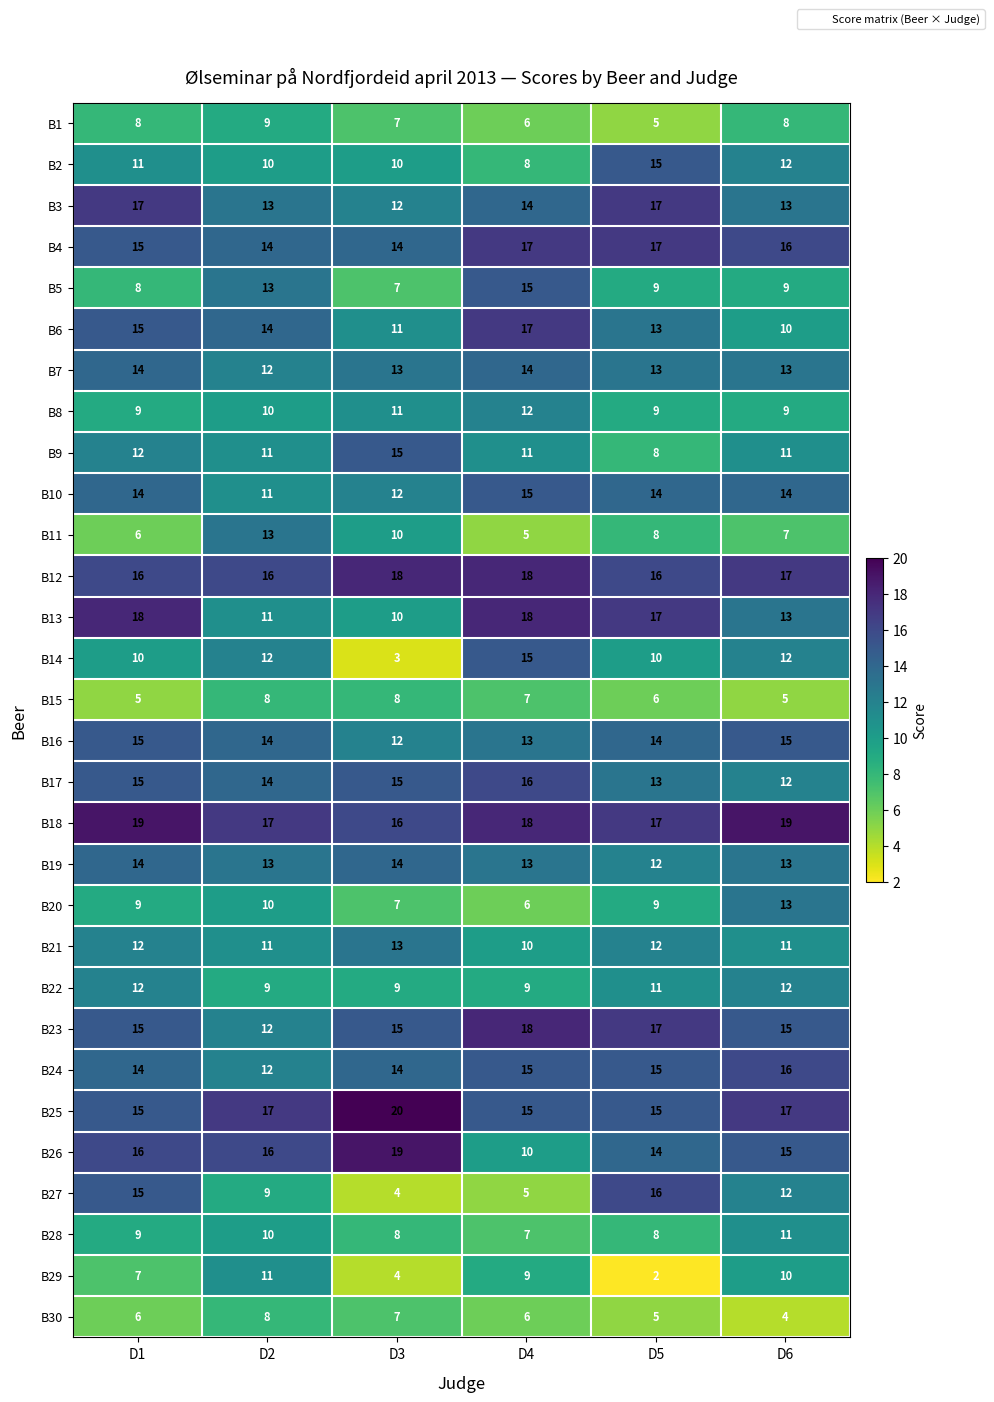

At which category is the sum across all series the highest?

D1